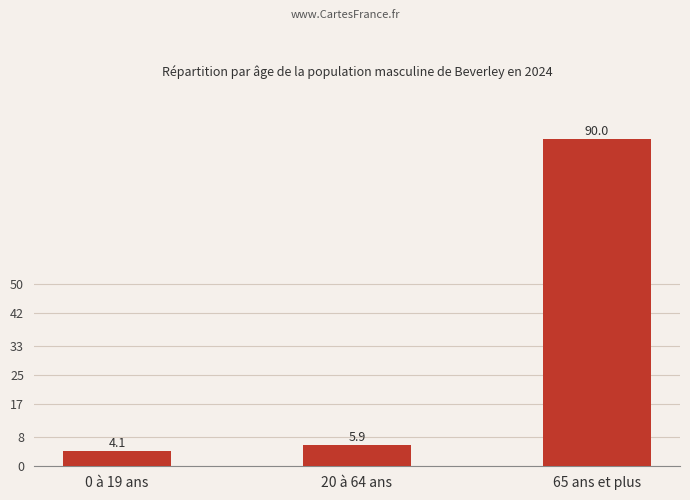

At which label does the data first exceed 5?

20 à 64 ans